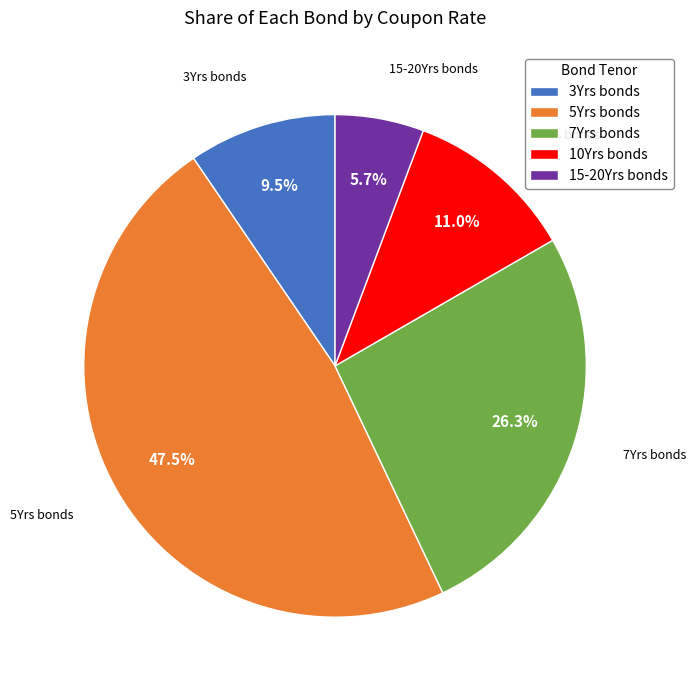

To the nearest percent, what is the difference between the largest and smallest slice percentages?

42%